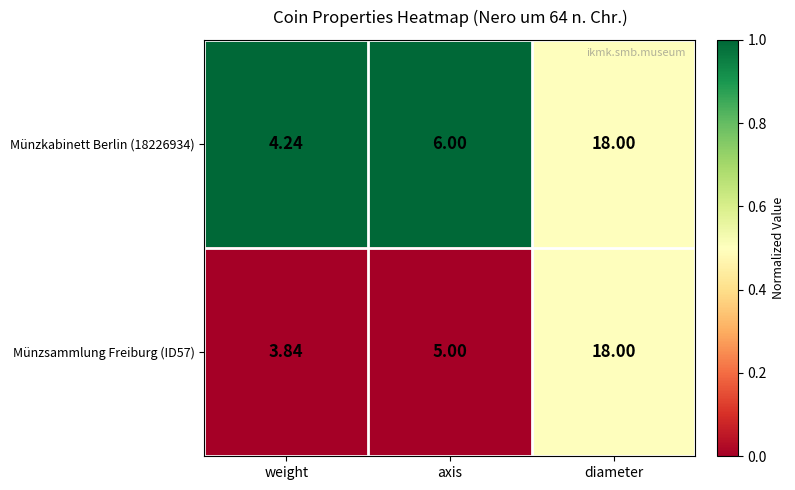

Count the number of categories in the chart.

3